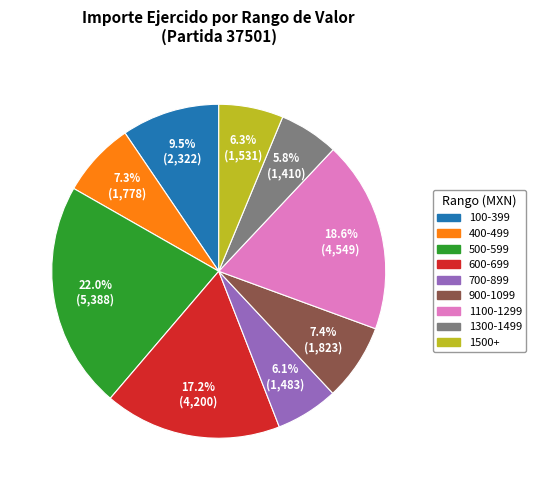

Does any single category account for the majority?

No